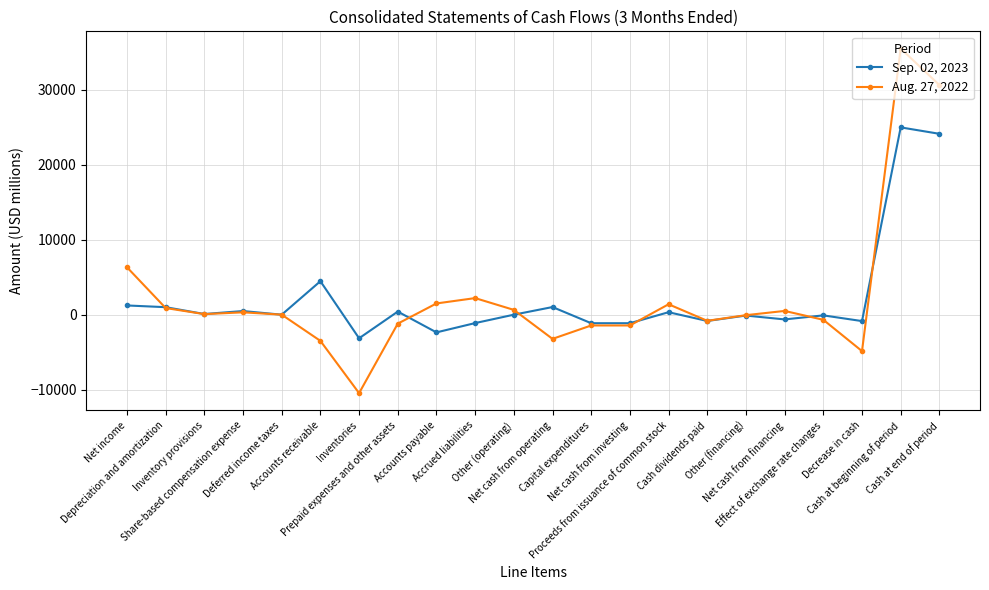

List the series in order of their peak value, highest first.

Aug. 27, 2022, Sep. 02, 2023